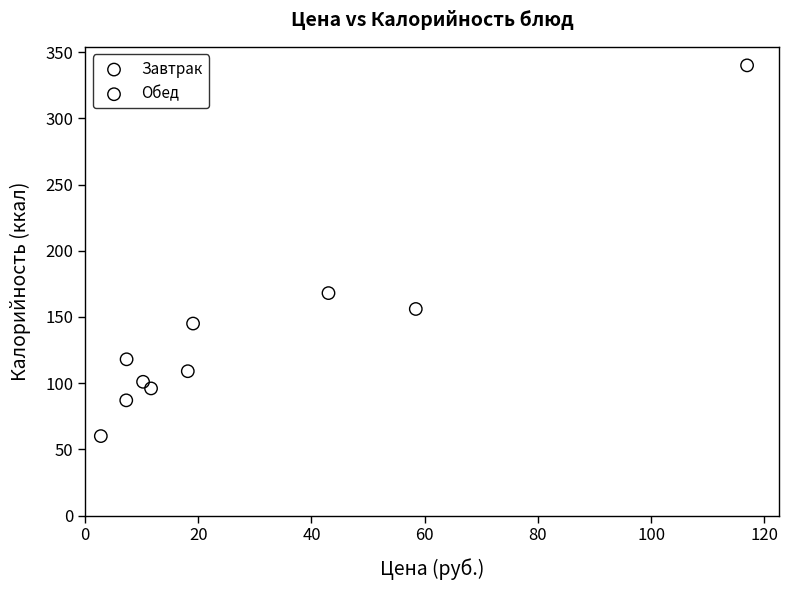

Which series has the widest spread of Y values?

Завтрак